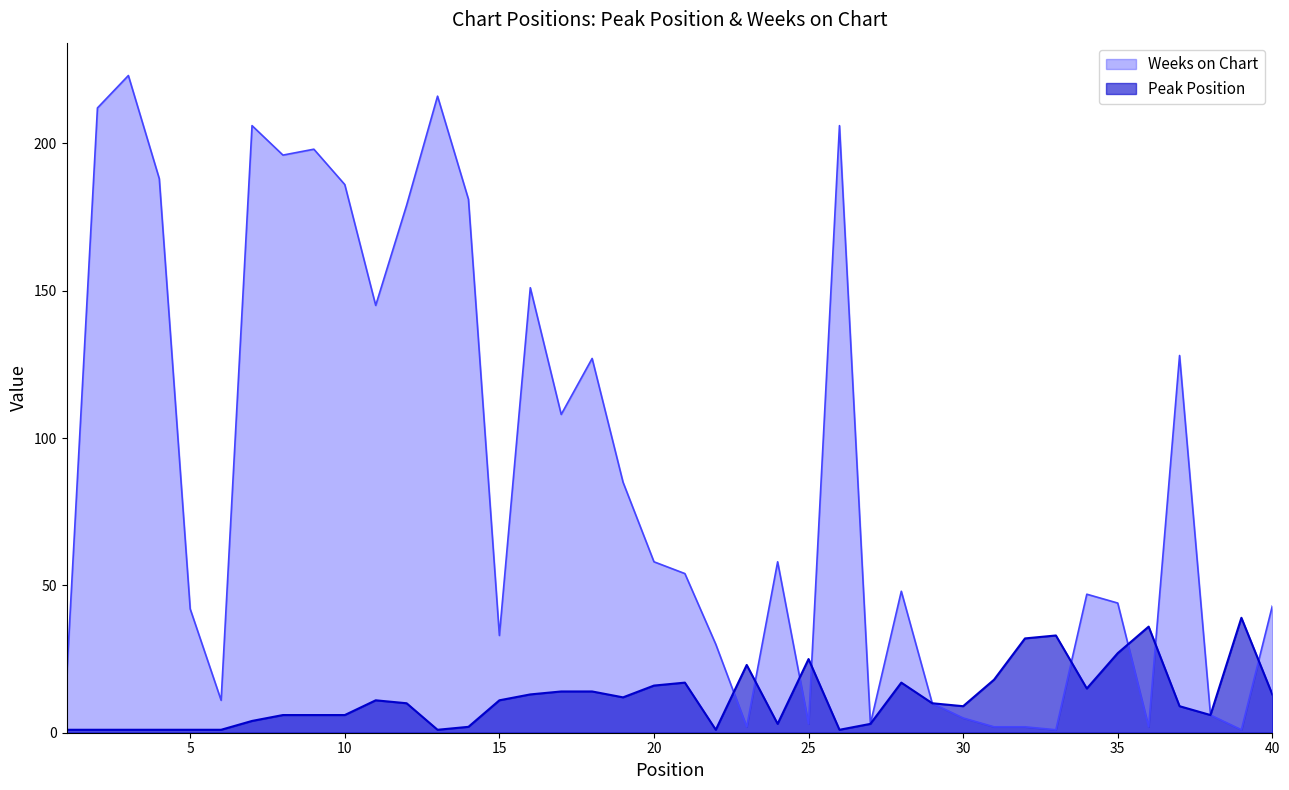

What is the maximum value for Peak Position?

39